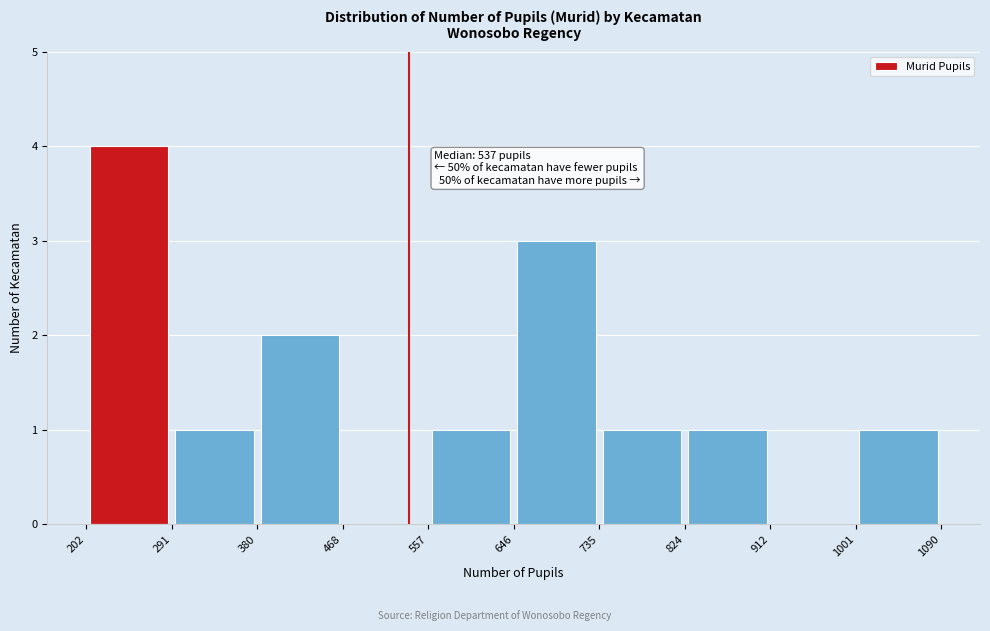

Which range on the x-axis has the tallest bar?

202 to 291